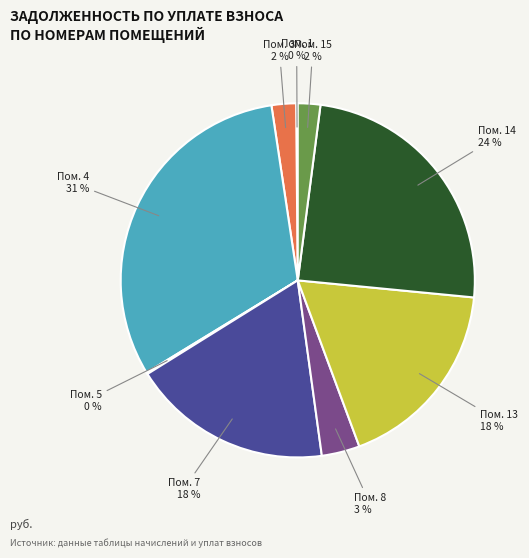

True or false: Пом. 7 18 % accounts for 31% of the total.

False